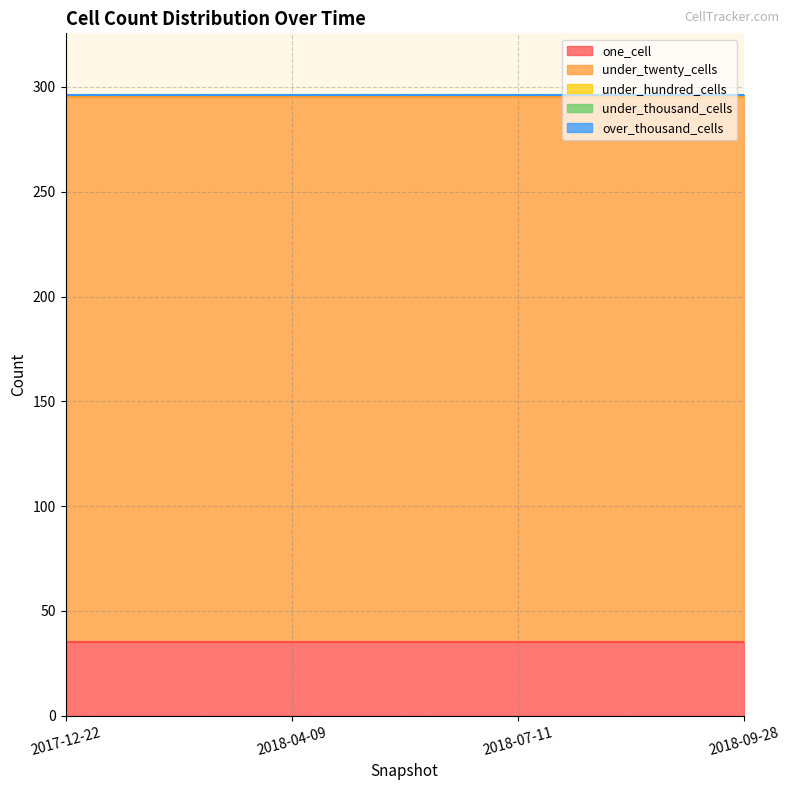

Reading left to right, what are all the values shown in this chart?

one_cell: 2017-12-22=35	2018-04-09=35	2018-07-11=35	2018-09-28=35
under_twenty_cells: 2017-12-22=260	2018-04-09=260	2018-07-11=260	2018-09-28=260
under_hundred_cells: 2017-12-22=1	2018-04-09=1	2018-07-11=1	2018-09-28=1
under_thousand_cells: 2017-12-22=0	2018-04-09=0	2018-07-11=0	2018-09-28=0
over_thousand_cells: 2017-12-22=0	2018-04-09=0	2018-07-11=0	2018-09-28=0